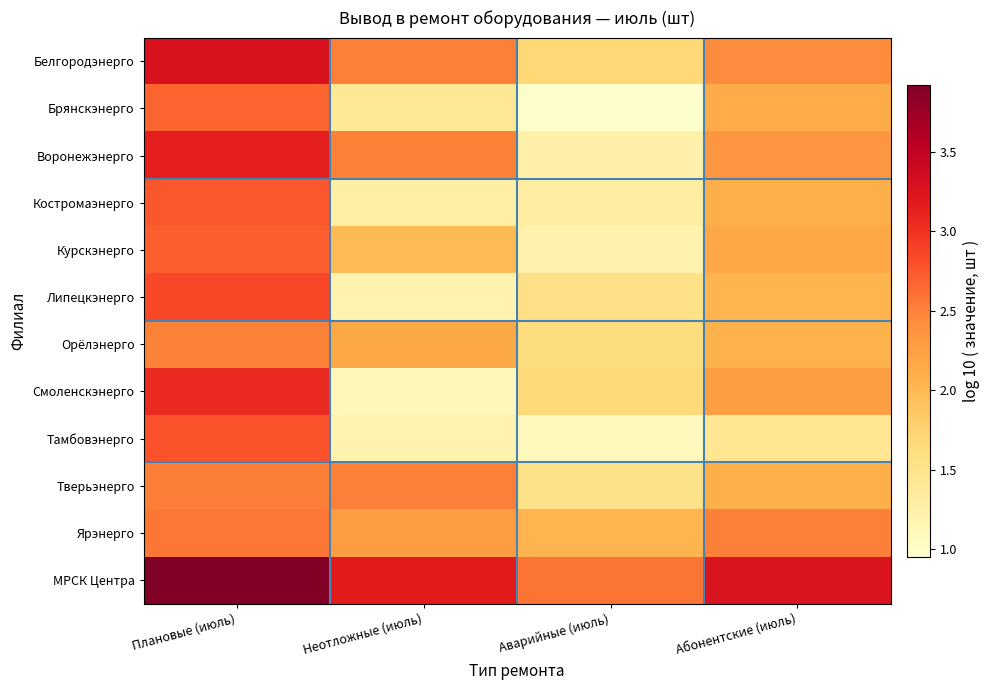

What is the greatest value displayed?

3.9